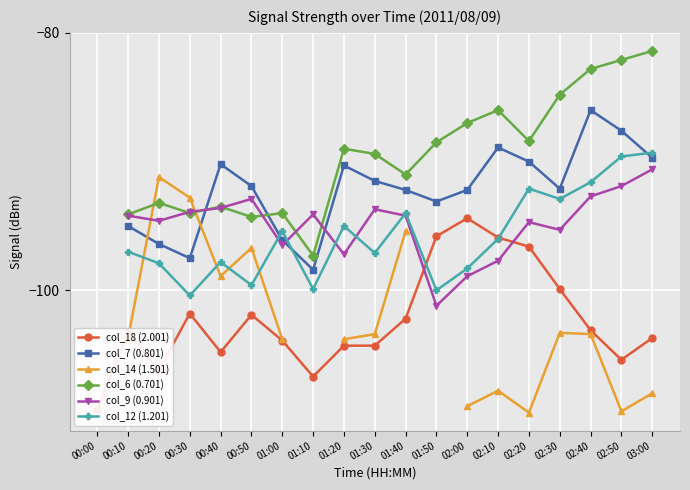

What is the label of the 1st point from the right?

03:00